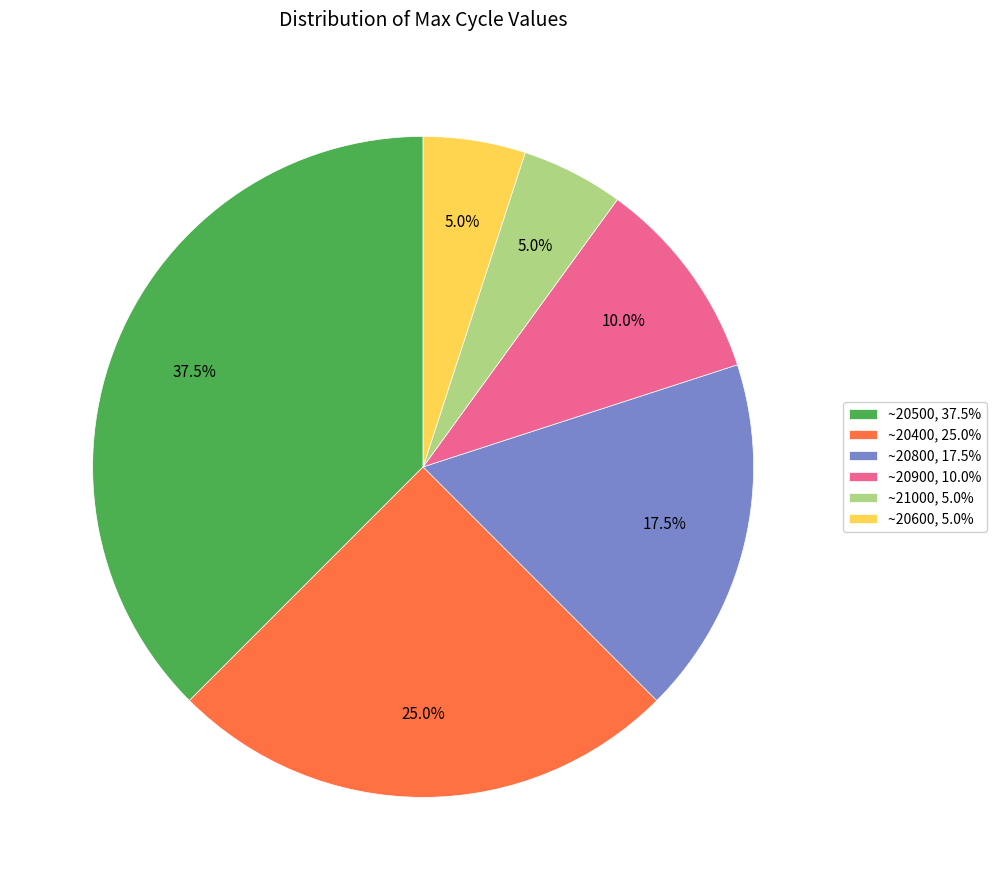

What is the largest slice in the pie chart?

~20500, 37.5%